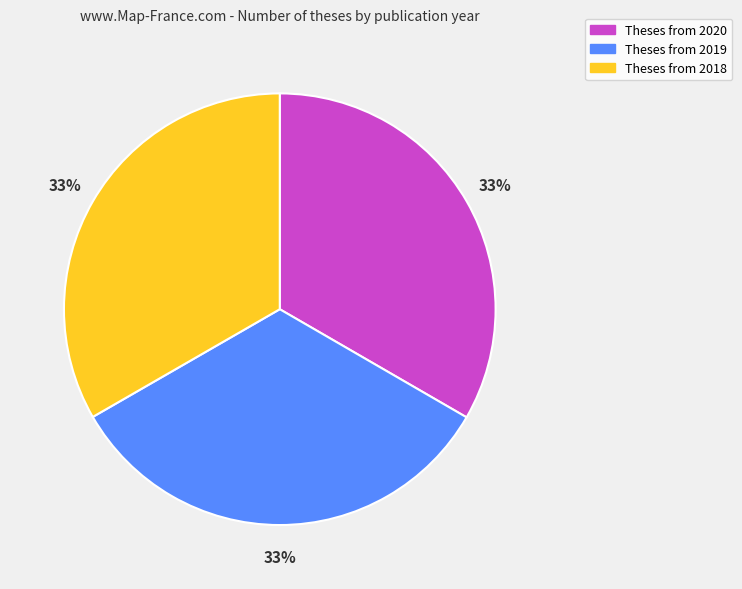

Is there any slice that represents more than half of the pie?

No